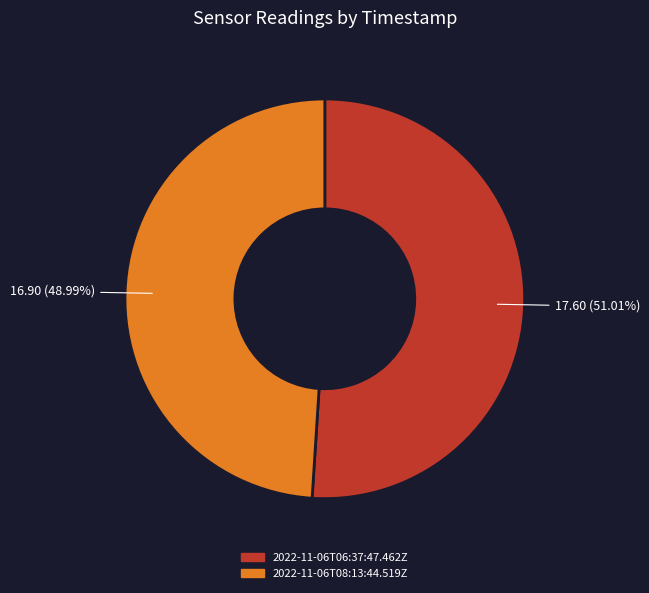

To the nearest percent, what is the average slice percentage?

50%